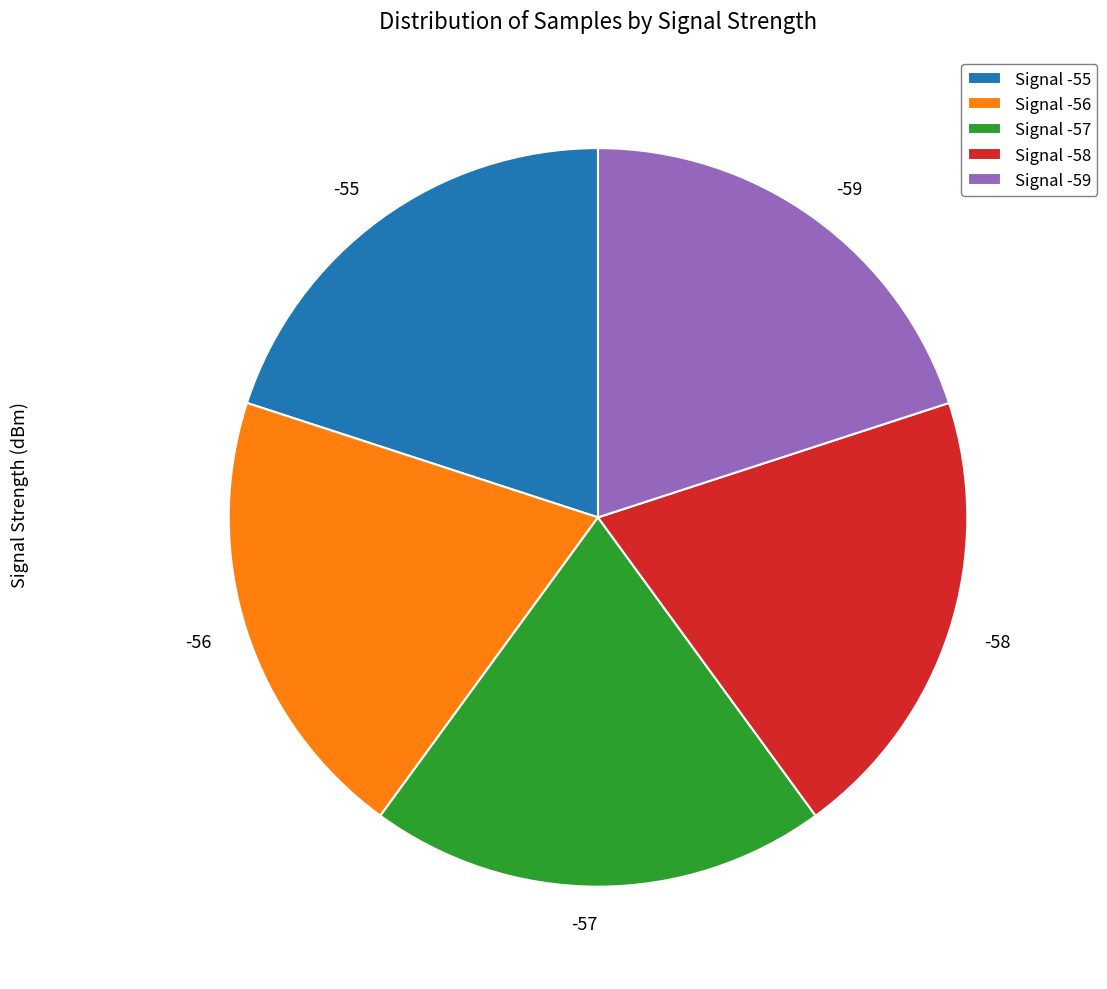

Approximately how many times larger is the value at -58 compared to -55?

1.0